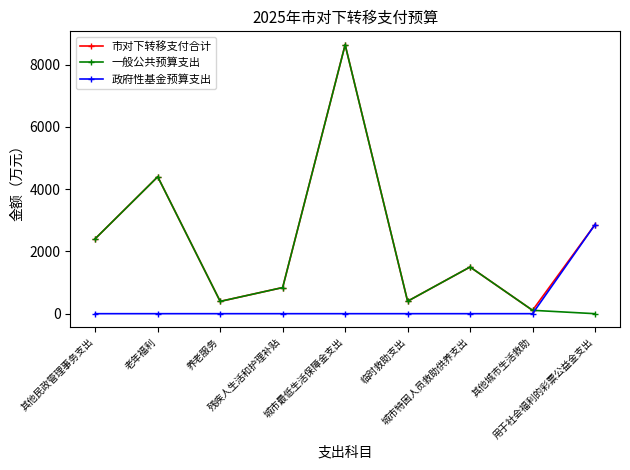

What is the sum of the 一般公共预算支出 values at 临时救助支出 and 残疾人生活和护理补贴?

1240.0